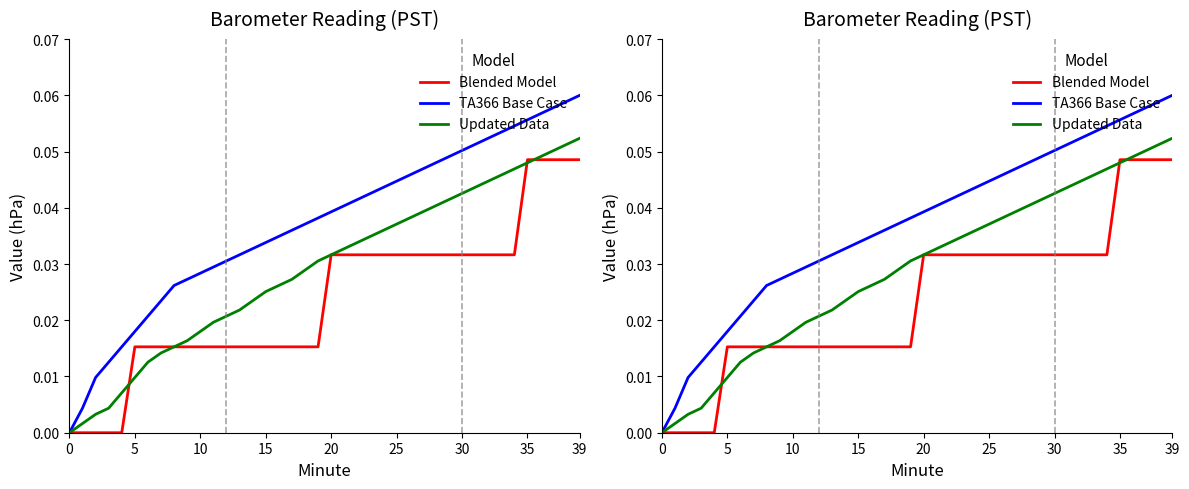

Reading right to left, what are all the values shown in this chart?

Blended Model: 0.0	0.0	0.0	0.0	0.0	0.0	0.0	0.0	0.0	0.0	0.0	0.0	0.0	0.0	0.0	0.0	0.0	0.0	0.0	0.0	0.0	0.0	0.0	0.0	0.0	0.0	0.0	0.0	0.0	0.0	0.0	0.0	0.0	0.0	0.0	0.0	0.0	0.0	0.0	0.0
TA366 Base Case: 0.1	0.1	0.1	0.1	0.1	0.1	0.1	0.1	0.1	0.1	0.0	0.0	0.0	0.0	0.0	0.0	0.0	0.0	0.0	0.0	0.0	0.0	0.0	0.0	0.0	0.0	0.0	0.0	0.0	0.0	0.0	0.0	0.0	0.0	0.0	0.0	0.0	0.0	0.0	0.0
Updated Data: 0.1	0.1	0.1	0.0	0.0	0.0	0.0	0.0	0.0	0.0	0.0	0.0	0.0	0.0	0.0	0.0	0.0	0.0	0.0	0.0	0.0	0.0	0.0	0.0	0.0	0.0	0.0	0.0	0.0	0.0	0.0	0.0	0.0	0.0	0.0	0.0	0.0	0.0	0.0	0.0